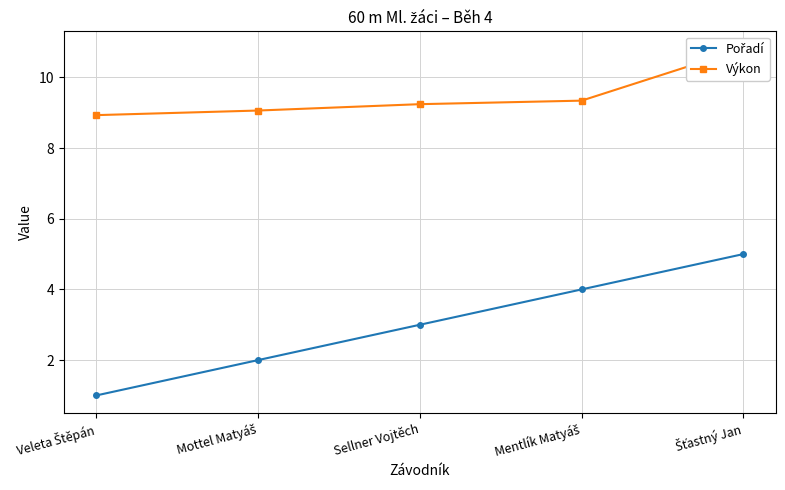

How many lines are shown in the chart?

2